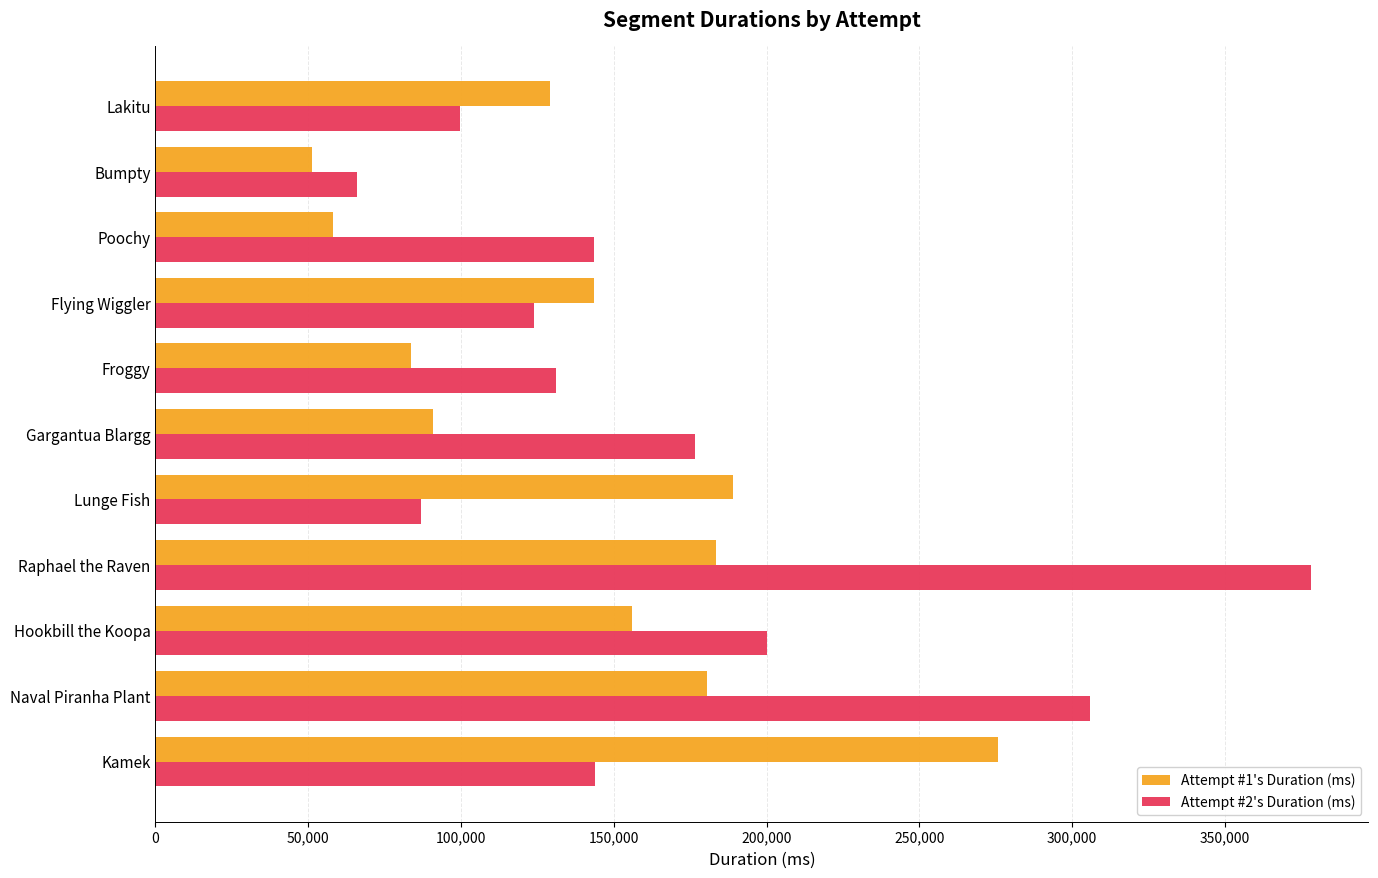

What is the sum of all Attempt #1's Duration (ms) values?

1541536